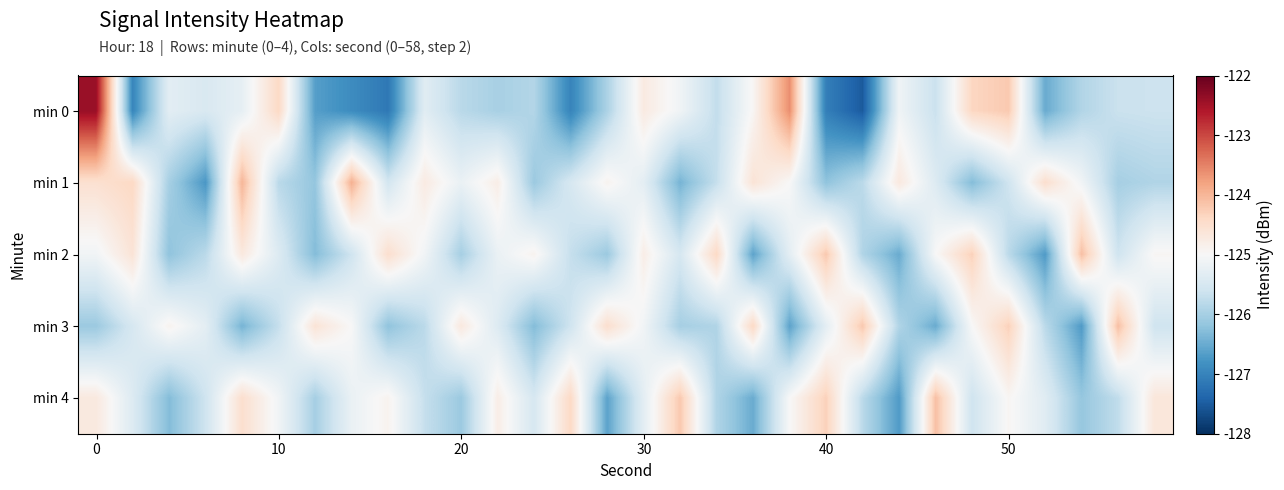

Which series has the widest spread of values?

min 0